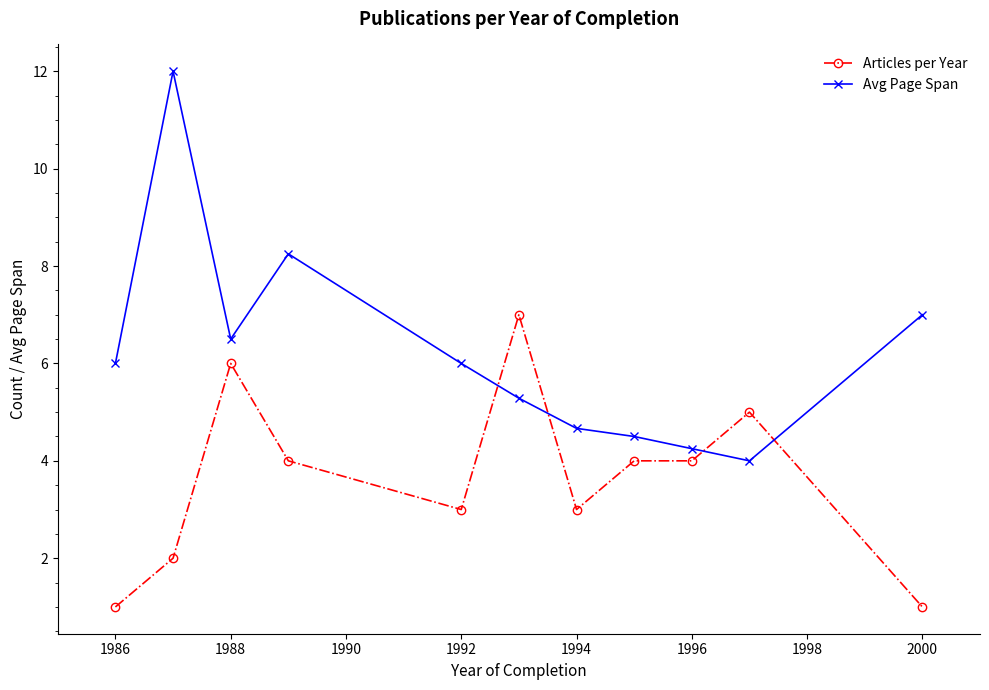

What are all the series names shown in the legend?

Articles per Year, Avg Page Span